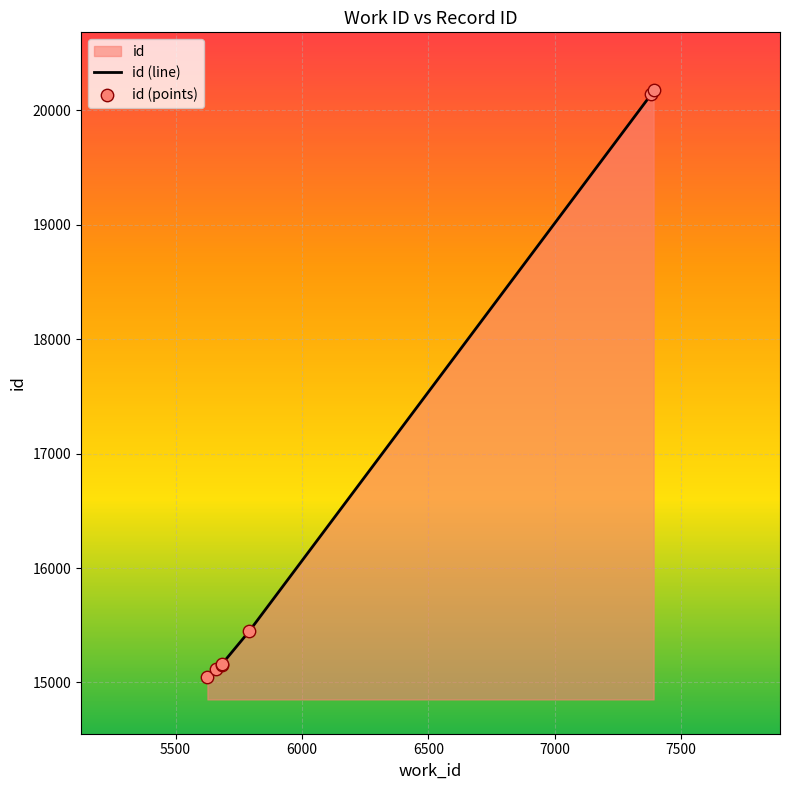

Which series contains the lowest Y value?

id (line)